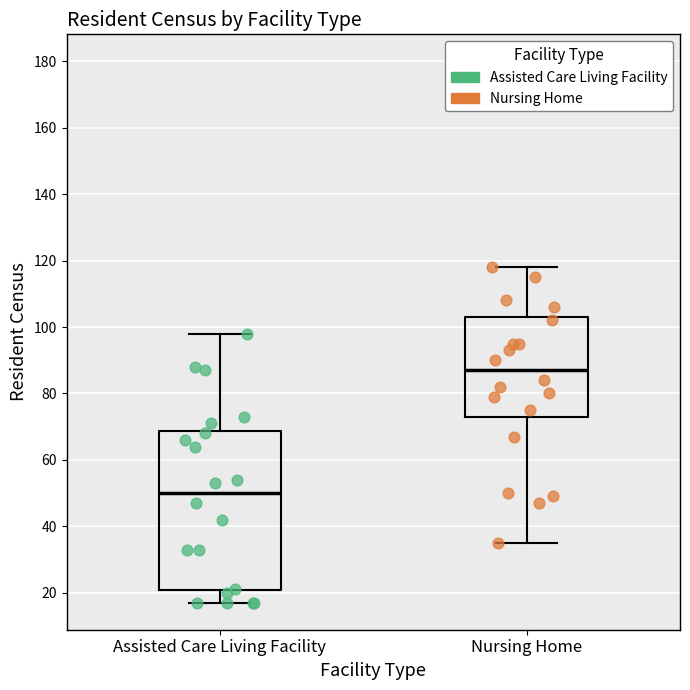

Which box's median line is the highest?

Nursing Home